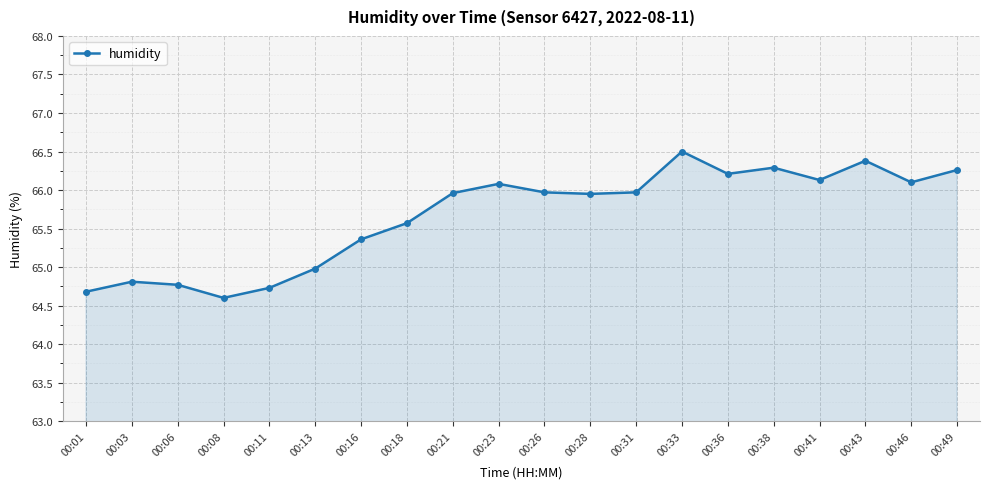

What is the value of the 19th point from the left?

66.1